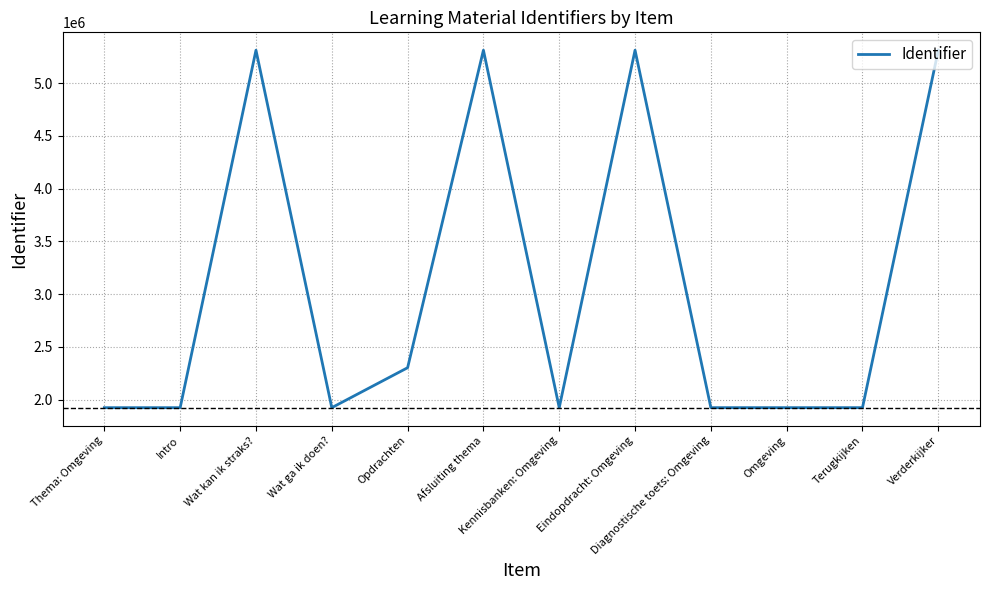

Approximately how many times larger is the value at Afsluiting thema compared to Wat ga ik doen??

2.8